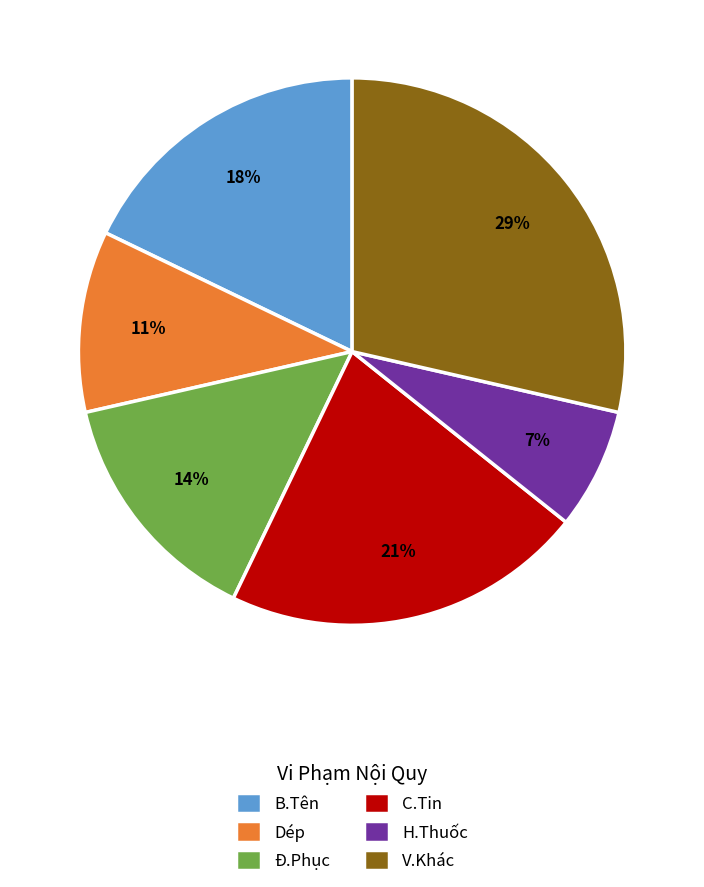

How many slices are in this pie chart?

6